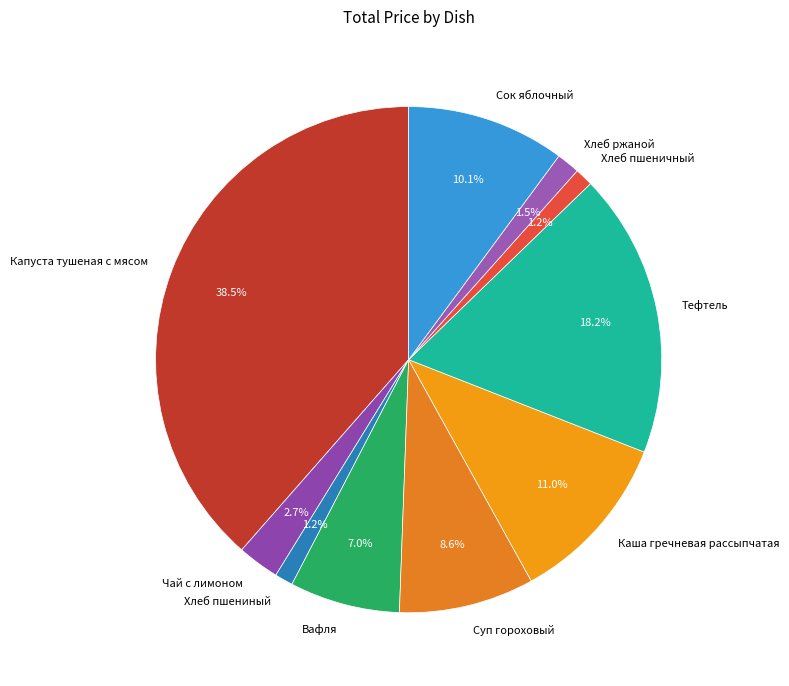

Which category has the biggest portion of the pie?

Капуста тушеная с мясом